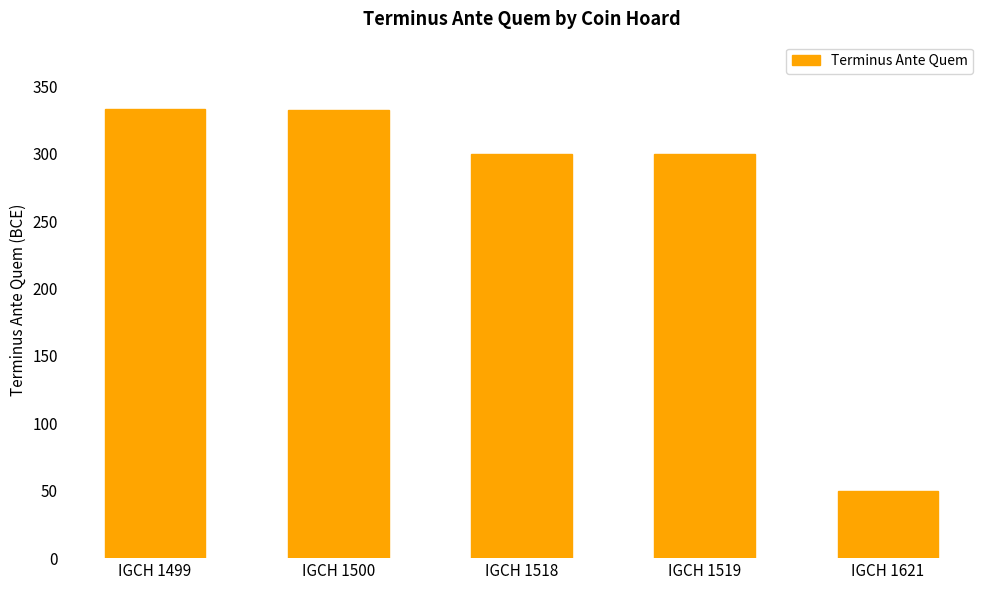

The value at IGCH 1621 is 22. True or false?

False